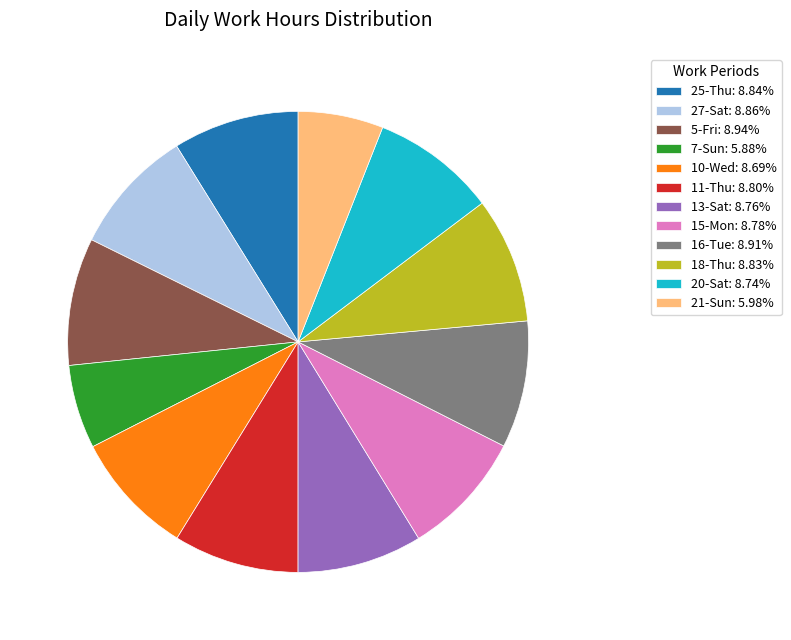

Is the sum of 18-Thu: 8.83% and 16-Tue: 8.91% greater than half?

No